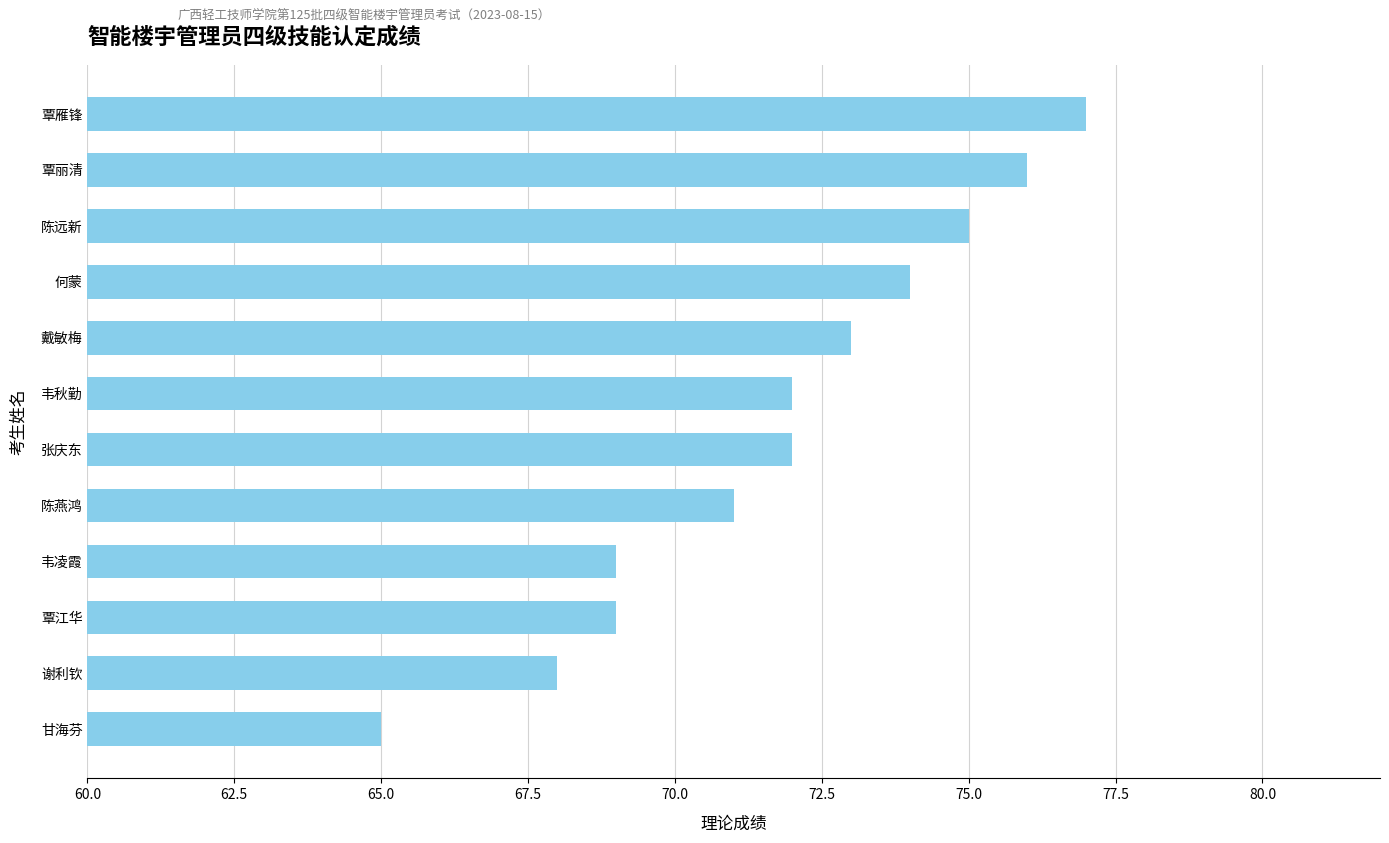

What is the average value?

72